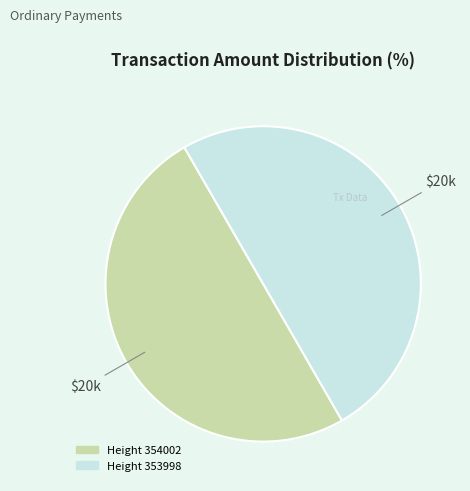

How many slices are in this pie chart?

2